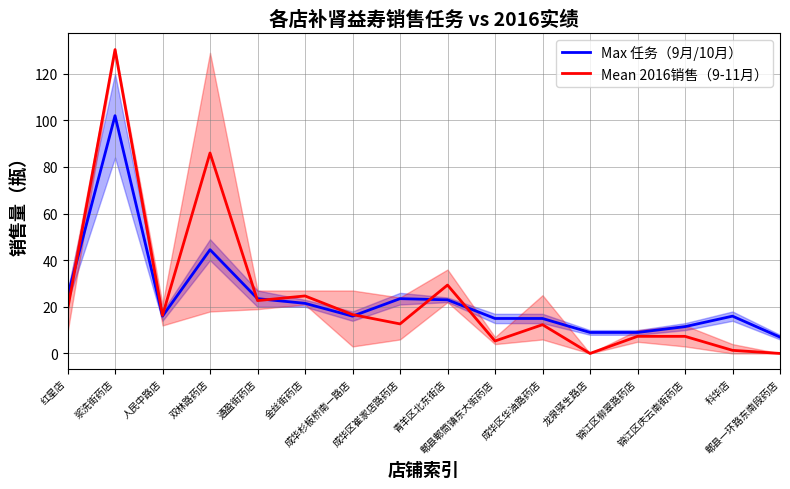

What is the highest value of the Max 任务（9月/10月） series?

102.0